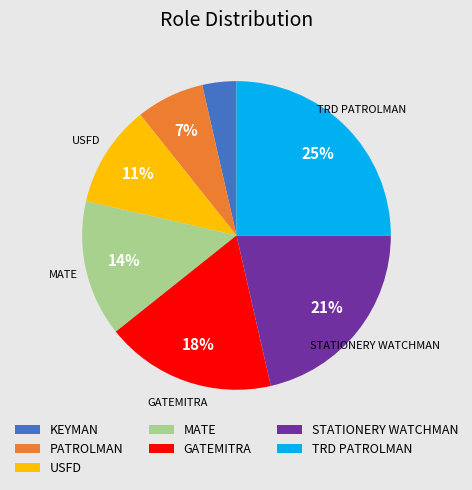

Combined, do GATEMITRA and TRD PATROLMAN account for over 50%?

No